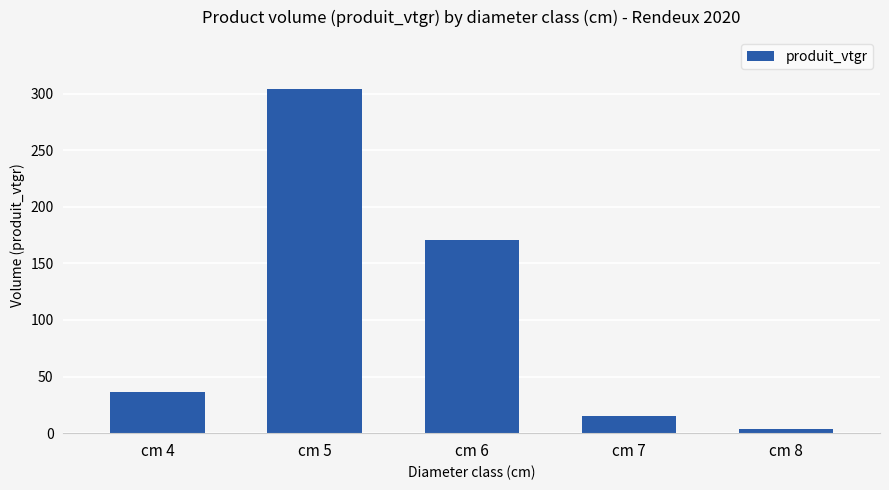

Does the chart contain any negative values?

No